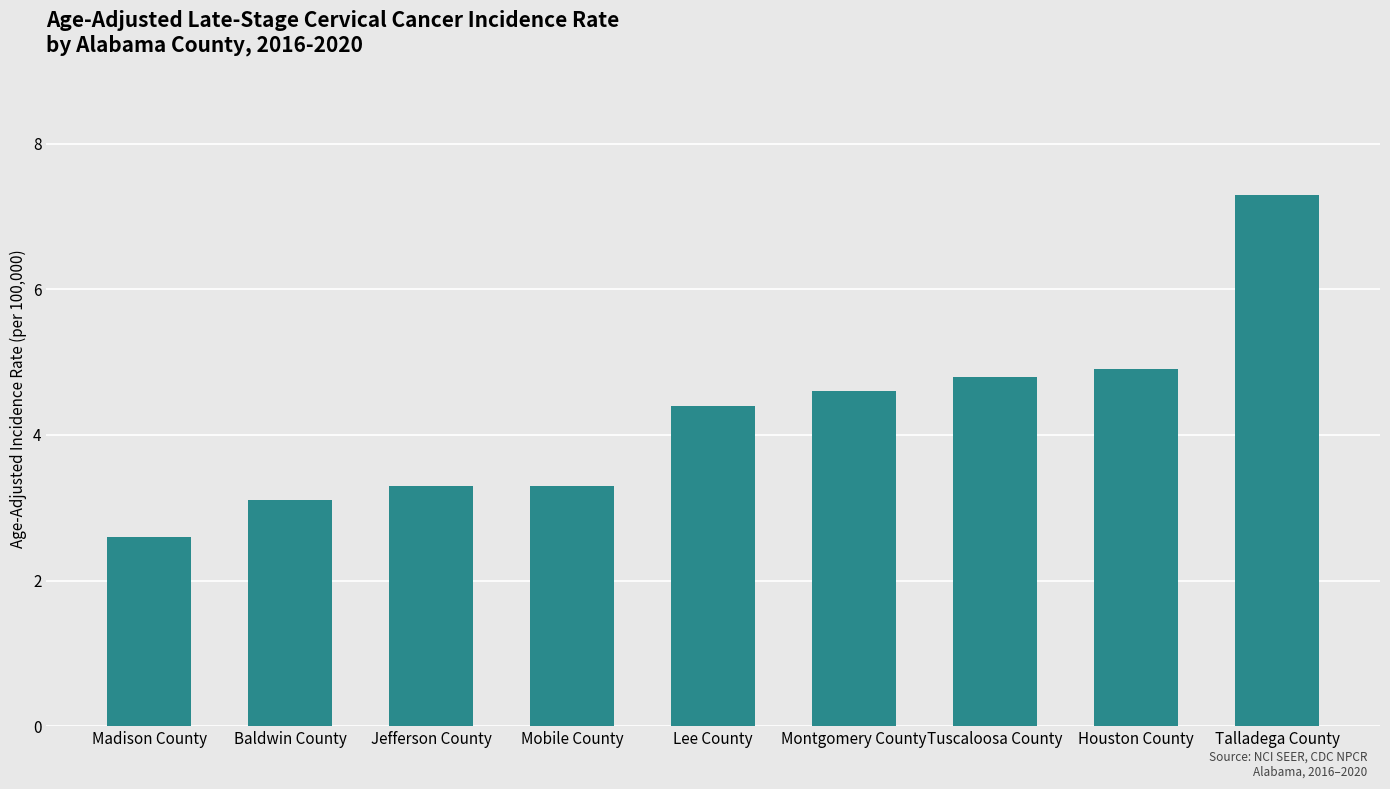

Does the chart contain any negative values?

No